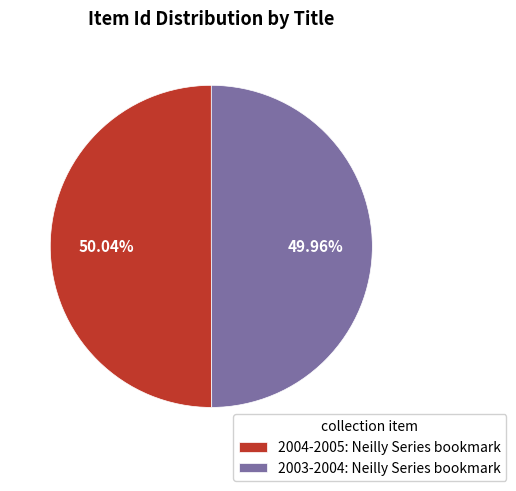

Approximately how many times larger is the value at 2004-2005: Neilly Series bookmark compared to 2003-2004: Neilly Series bookmark?

1.0